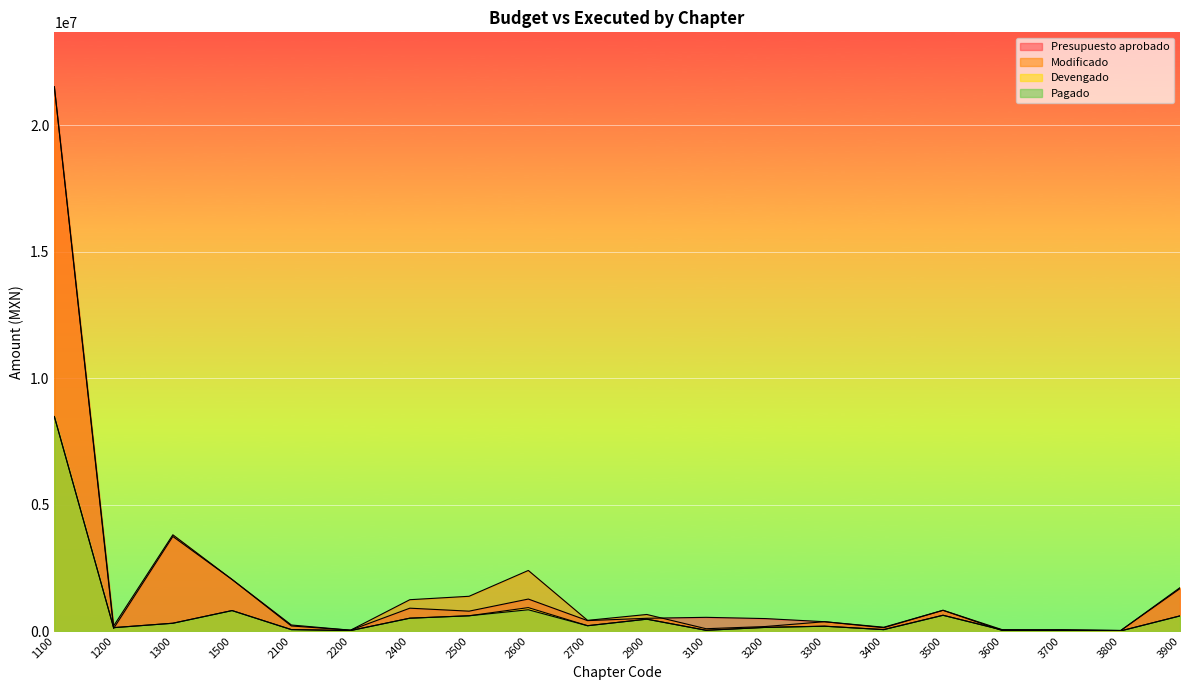

True or false: Devengado has more than 1 points higher than both neighbors.

True